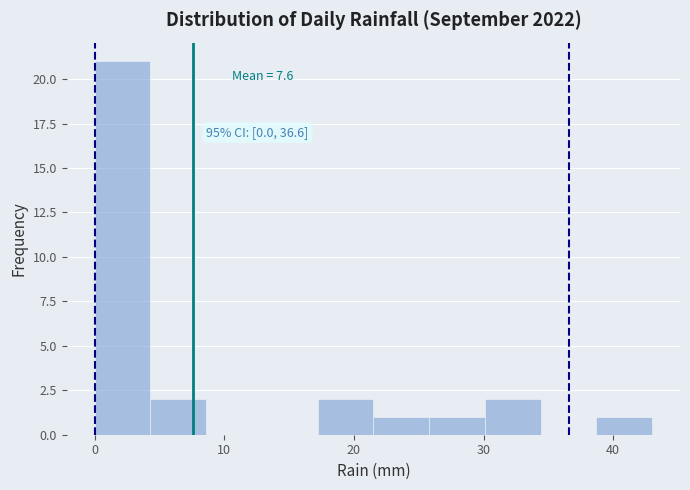

Over which range of the x-axis is the bar tallest?

0.0 to 4.3